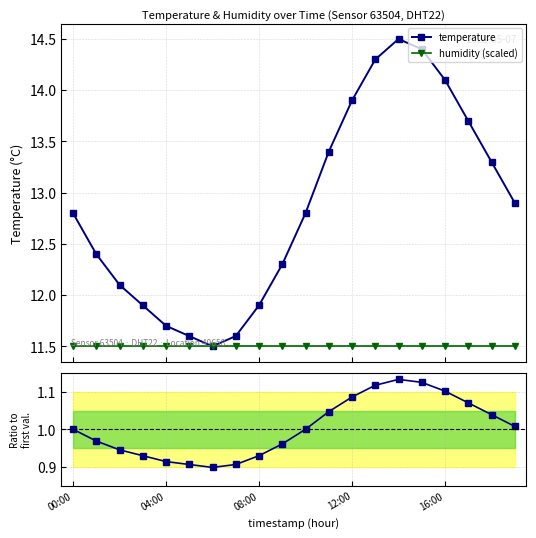

Which series has the widest spread of values?

temperature